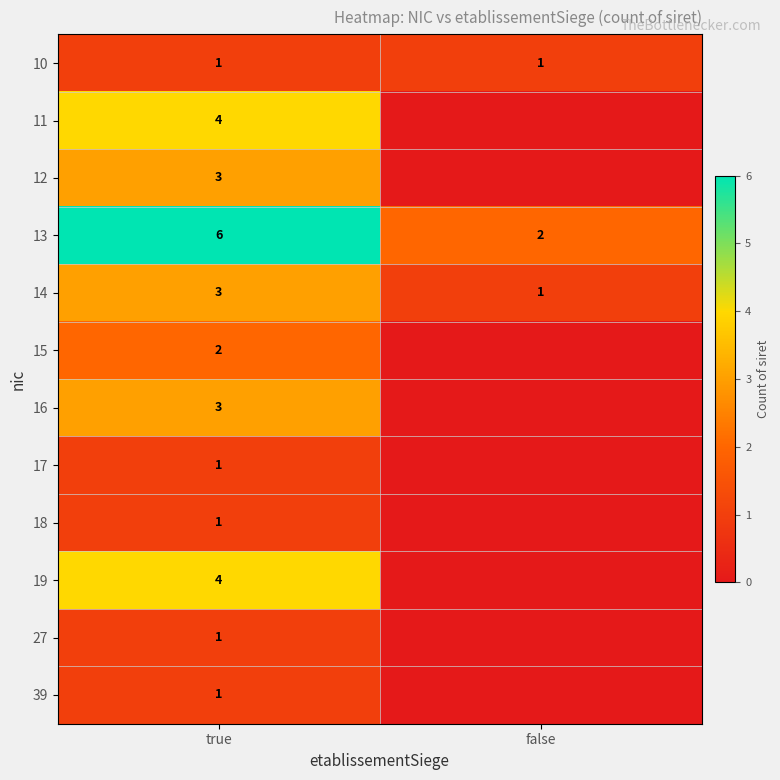

What is the spread (max minus min) of values at true?

5